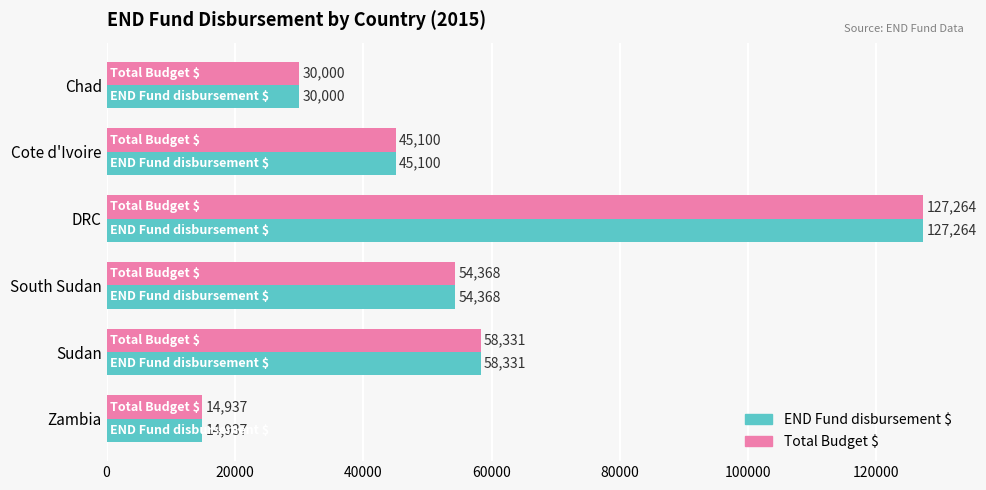

Is it true that END Fund disbursement $ equals 30000 at Chad?

True